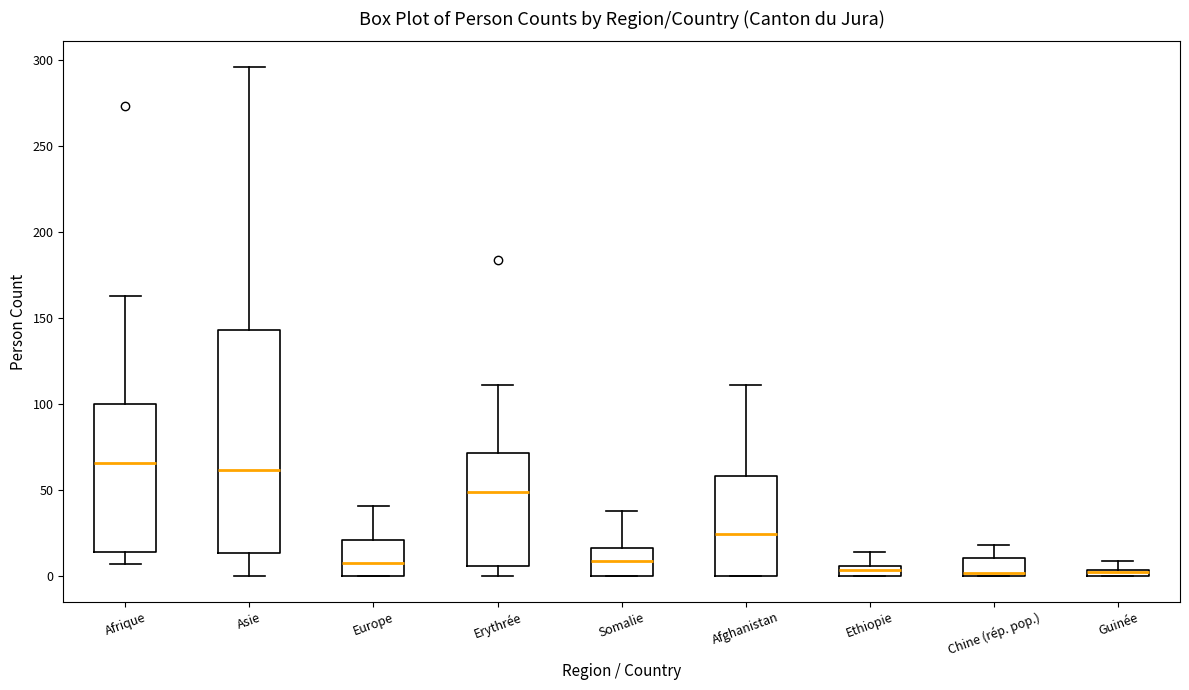

Where does the median line of the box for Europe sit on the y-axis? The values are not printed on the chart, so give them approximately, as read against the axis.

10